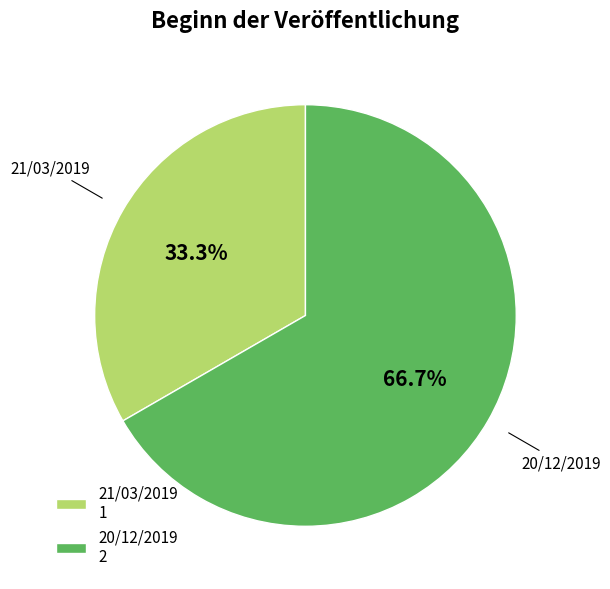

Does 21/03/2019 account for over 50% of the chart?

No